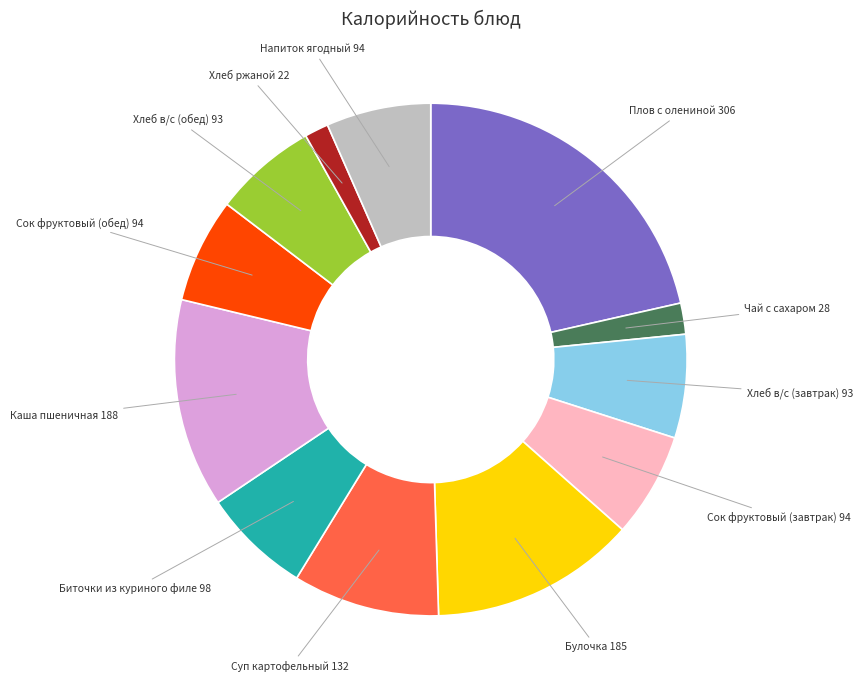

Is there any slice that represents more than half of the pie?

No